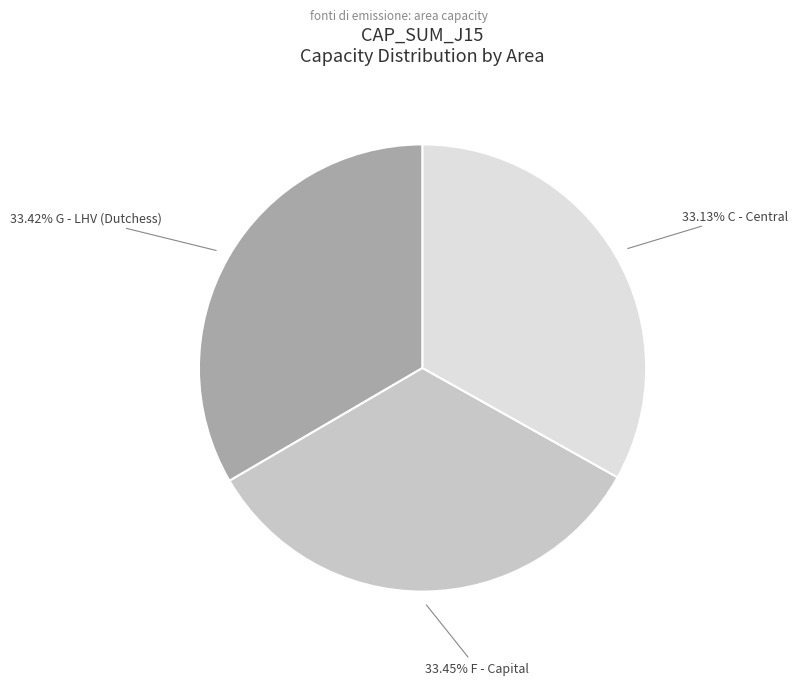

Is there a majority slice in this chart?

No